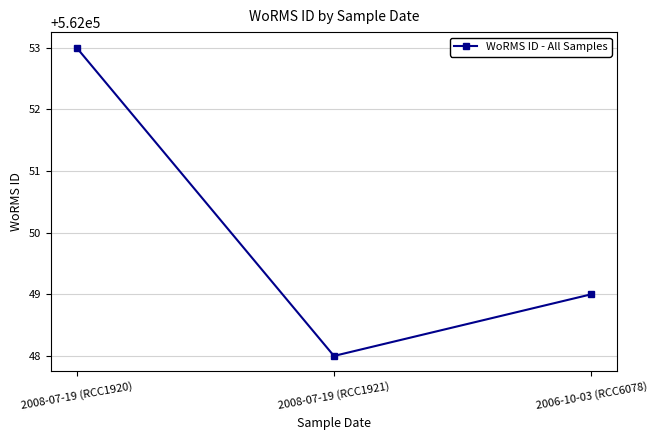

What is the minimum value shown in the chart?

562048